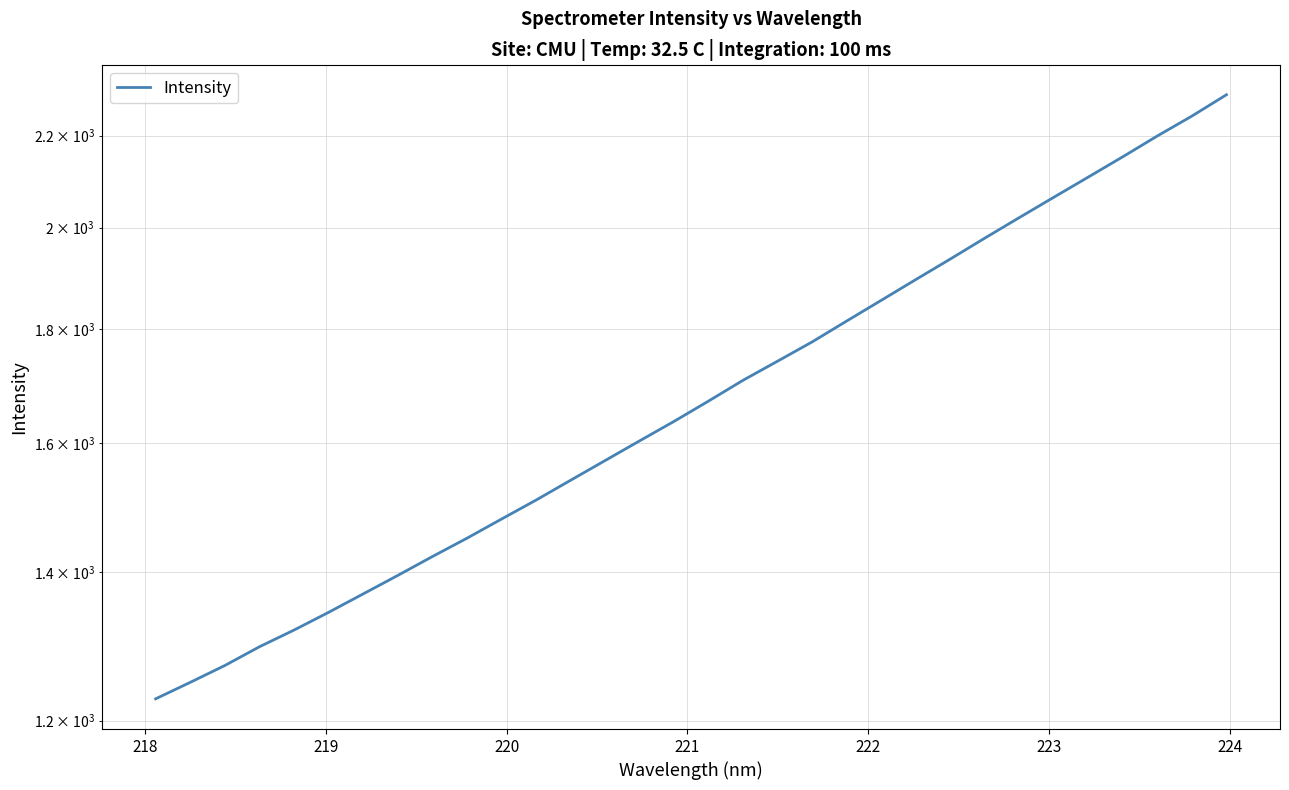

How many lines are shown in the chart?

1